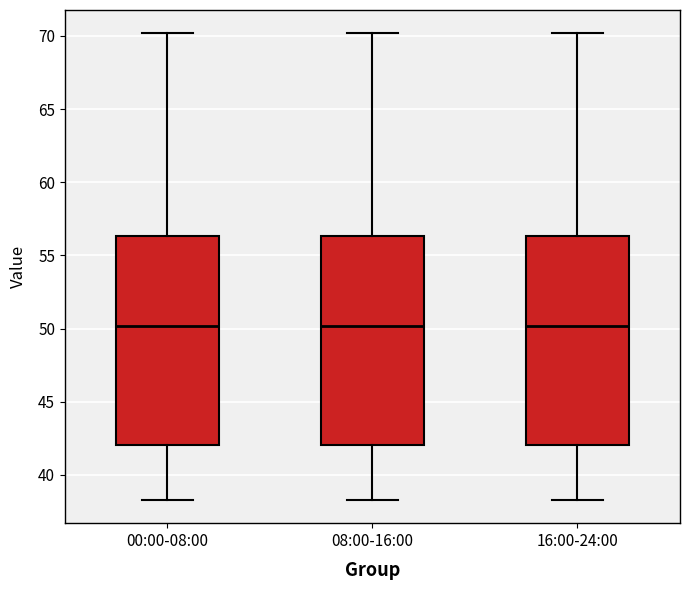

Reading left to right, transcribe this box plot: for each box, give where its median line is, the range the box spans, and where its two whiskers end, as read against the y-axis. The values are not printed on the chart, so give them approximately, as read against the axis.

00:00-08:00: median 50.0, box 42.0 to 56.5, whiskers 38.5 to 70.0
08:00-16:00: median 50.0, box 42.0 to 56.5, whiskers 38.5 to 70.0
16:00-24:00: median 50.0, box 42.0 to 56.5, whiskers 38.5 to 70.0